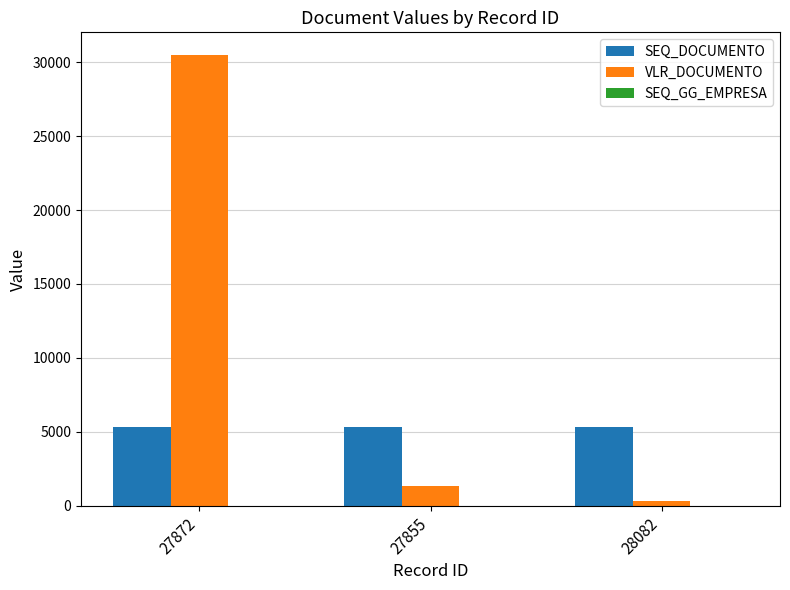

Is it true that SEQ_DOCUMENTO equals 5322.0 at 28082?

True